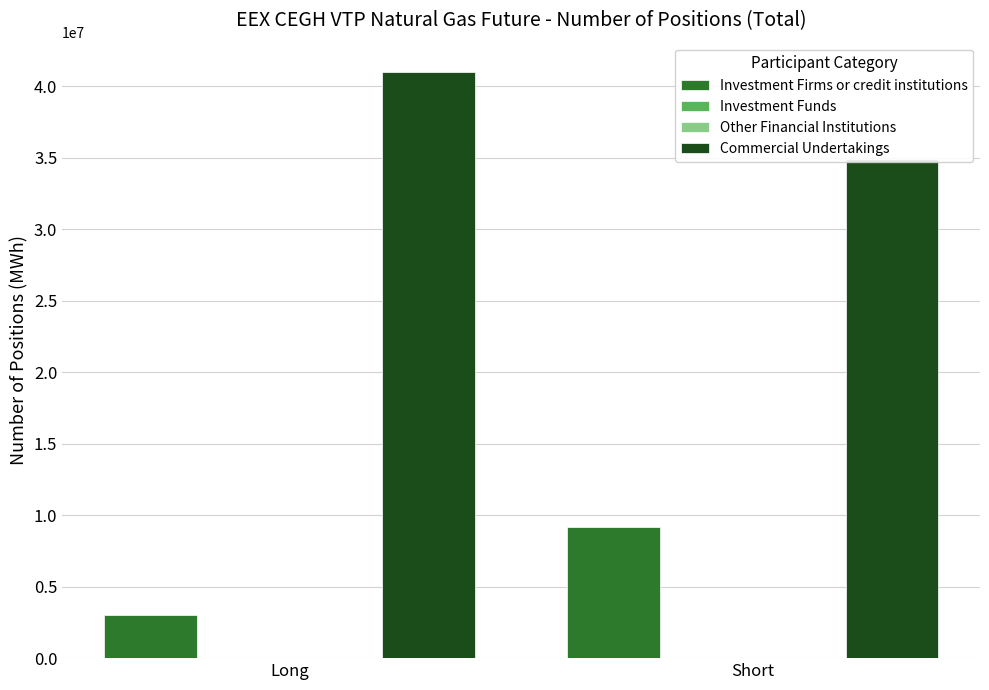

At how many categories does at least one series exceed 31956350?

2